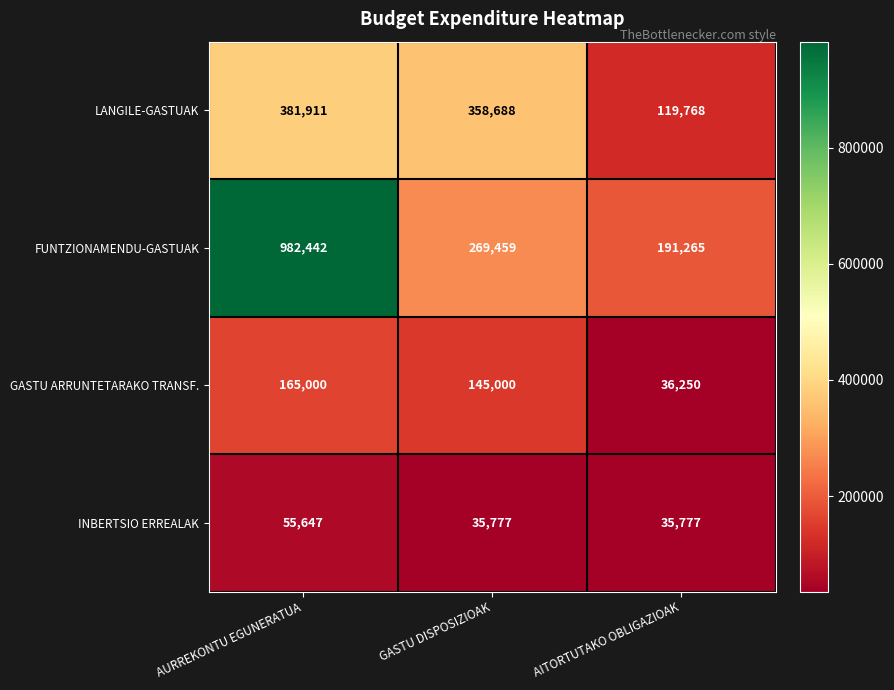

Count the number of data series in this chart.

4